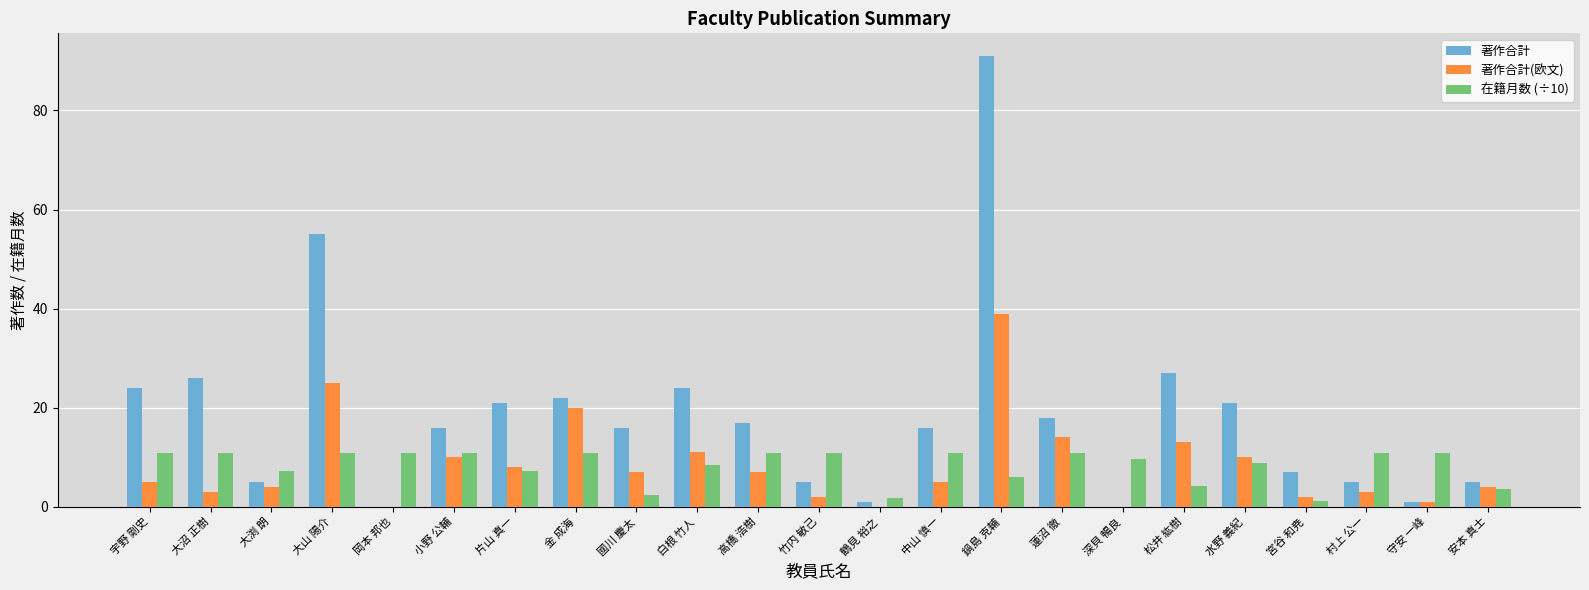

What is the total value across all series at 金 成海?

52.8